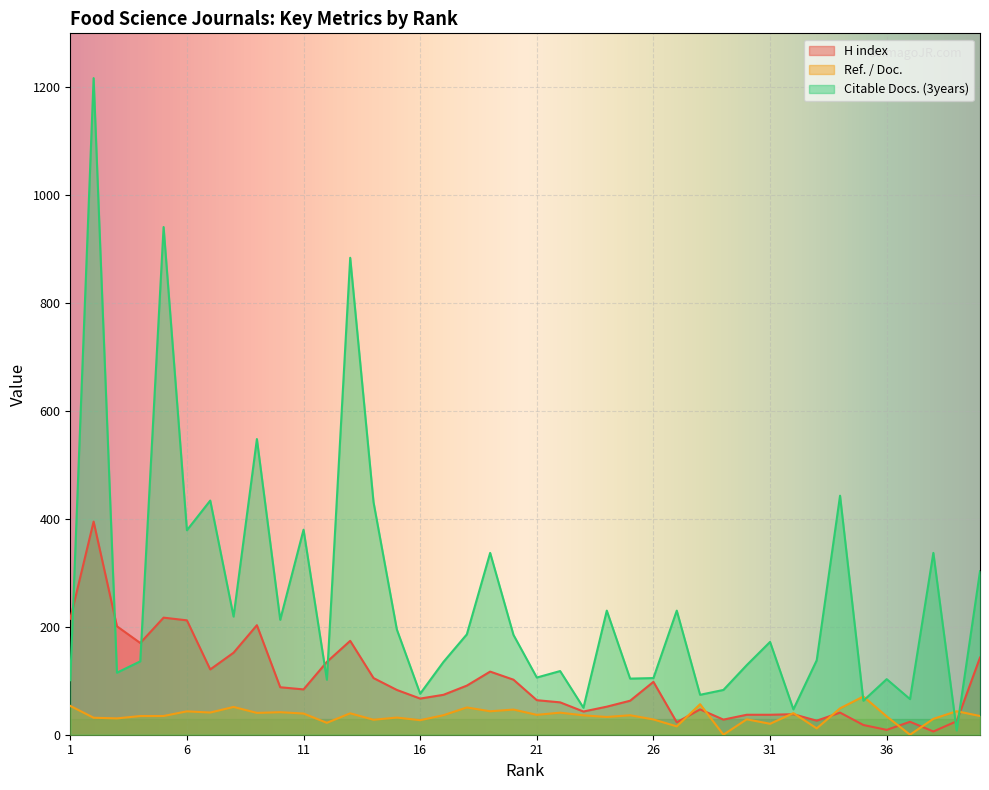

Is the value of Citable Docs. (3years) at 3 greater than the value of H index at 14?

Yes